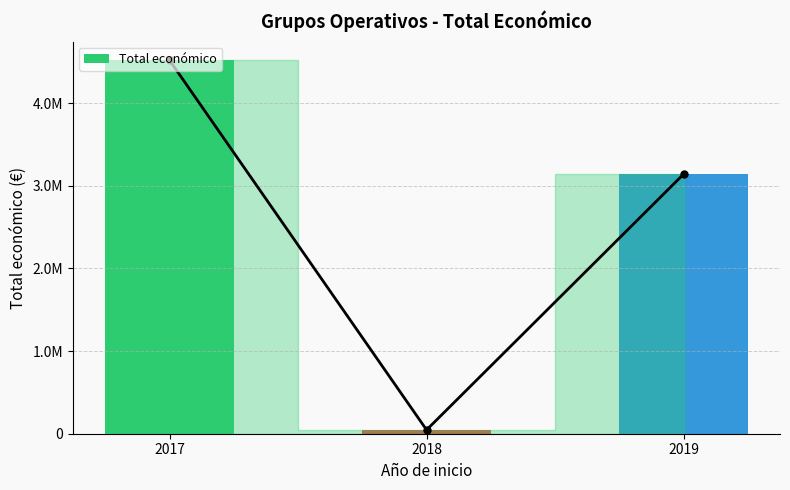

Does the chart contain any negative values?

No